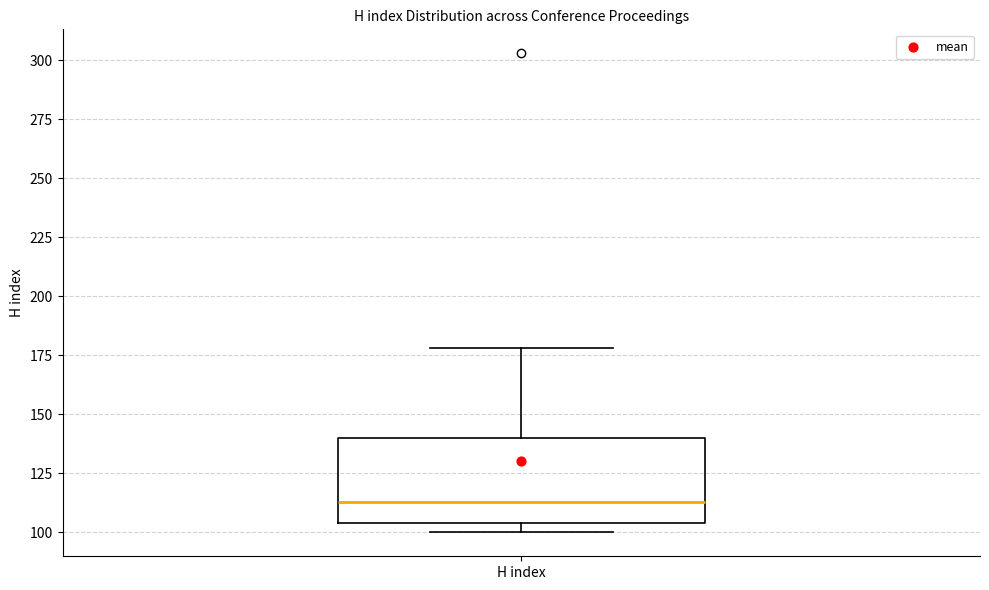

Read this box plot against the y-axis: the position of the median line, the range covered by the box, and the ends of both whiskers. The values are not printed on the chart, so give them approximately, as read against the axis.

median 115, box 105 to 140, whiskers 100 to 180